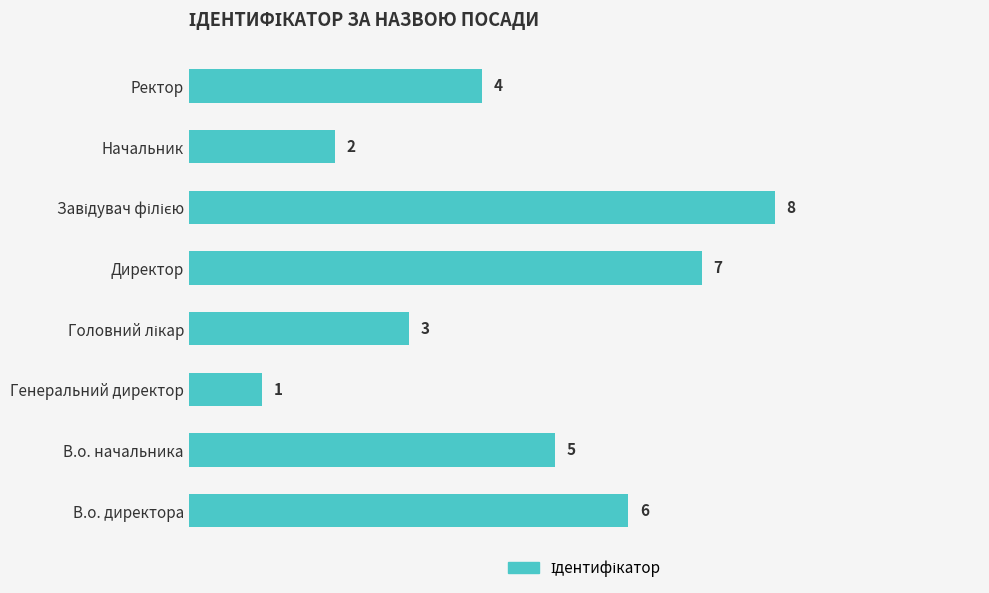

Reading bottom to top, what are all the values shown in this chart?

6	5	1	3	7	8	2	4